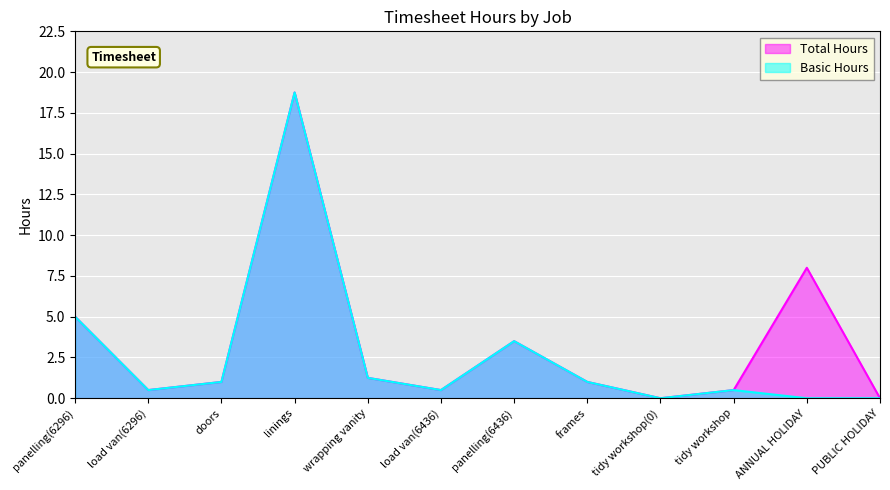

What is the total value across all series at wrapping vanity?

2.5